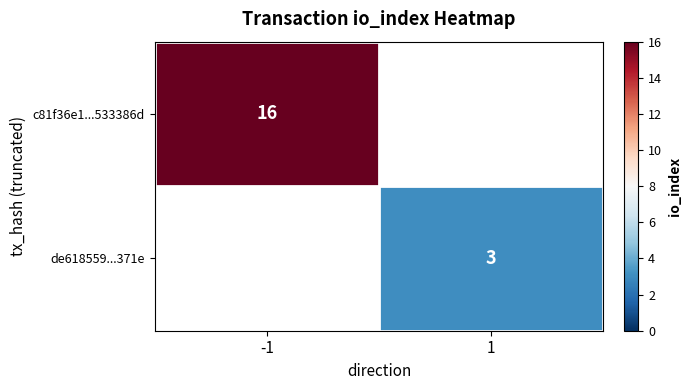

What is the maximum value shown in the chart?

16.0